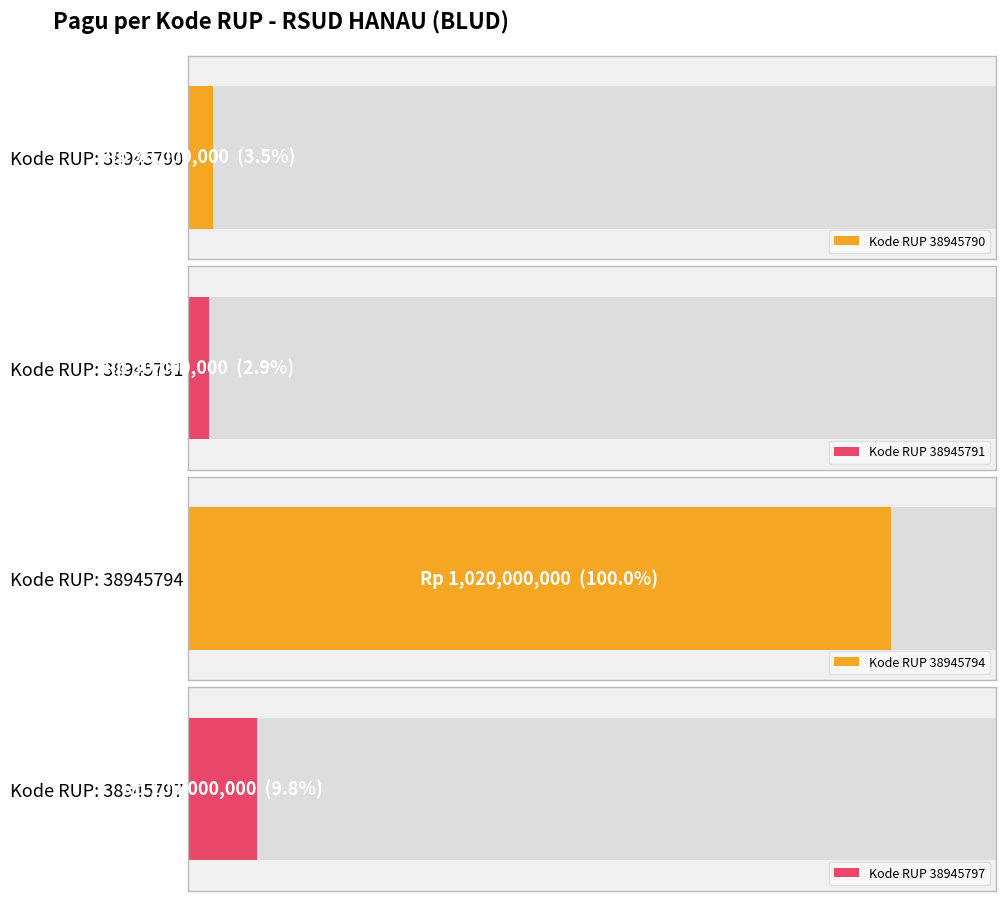

How many bars are there in total?

4